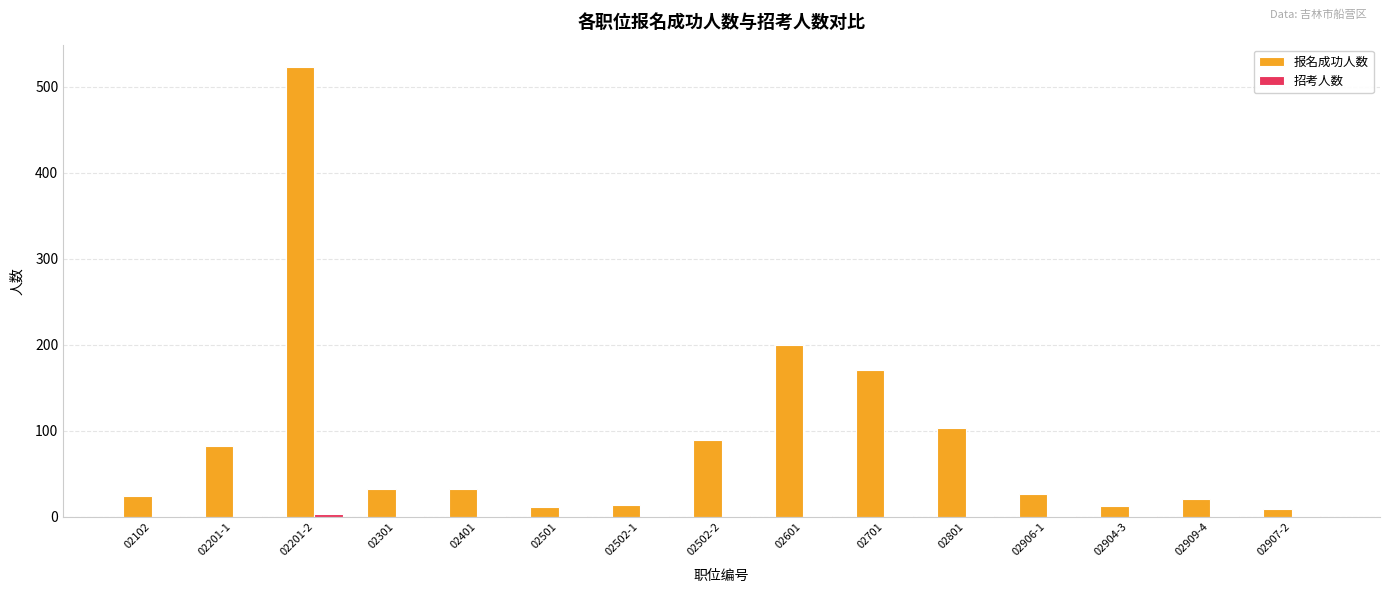

Which label corresponds to the largest value in the chart?

02201-2